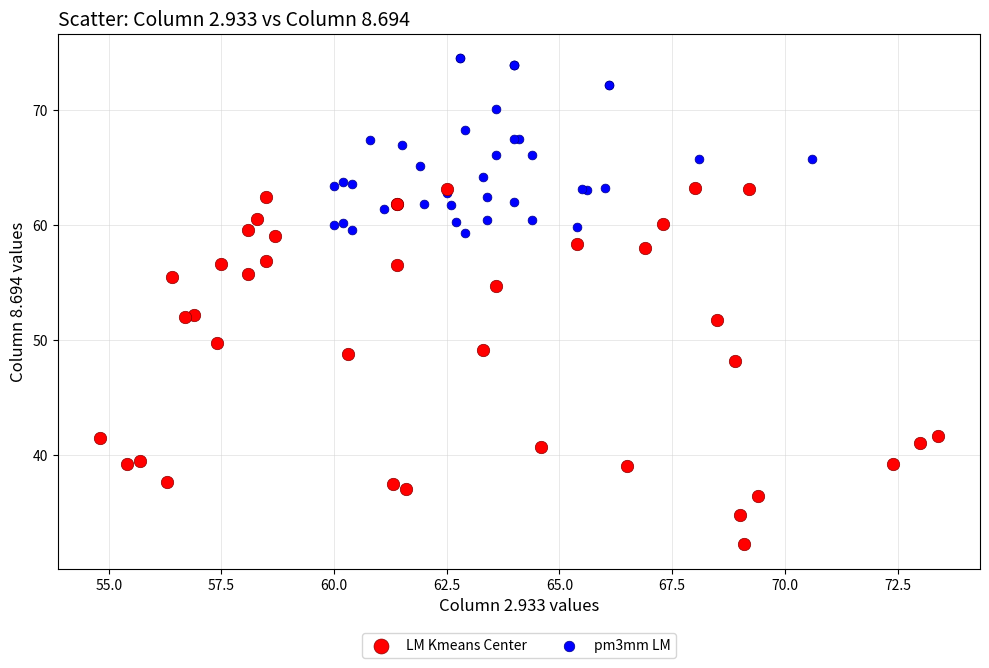

Which series contains the lowest Y value?

LM Kmeans Center